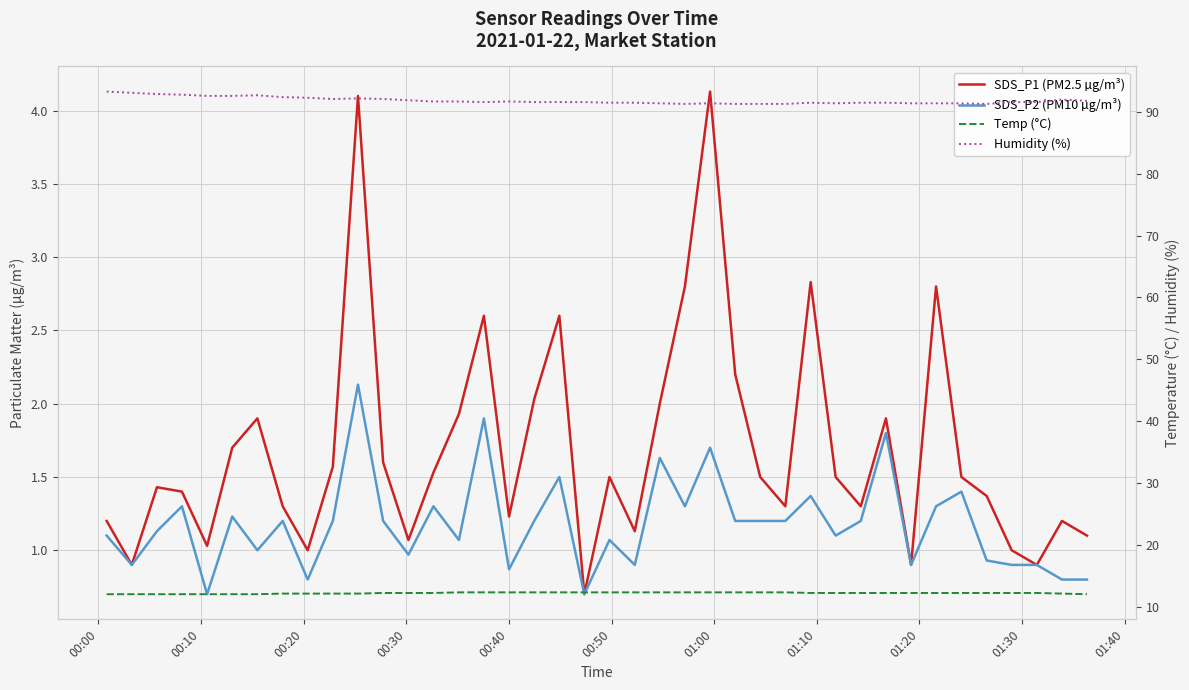

True or false: Humidity (%) and SDS_P2 (PM10 µg/m³) cross at least once.

False